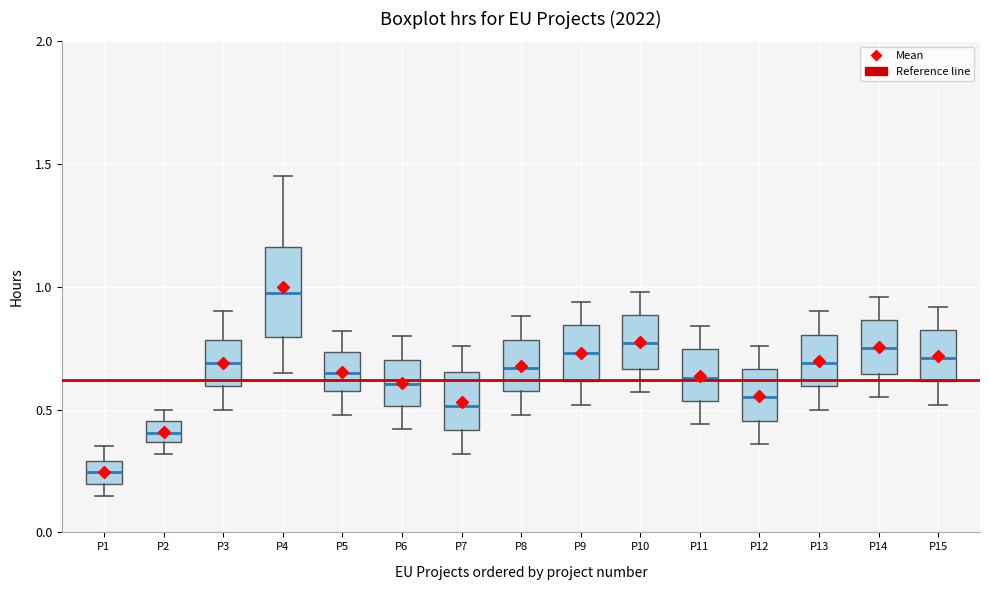

Which box has the lowest median line?

P1